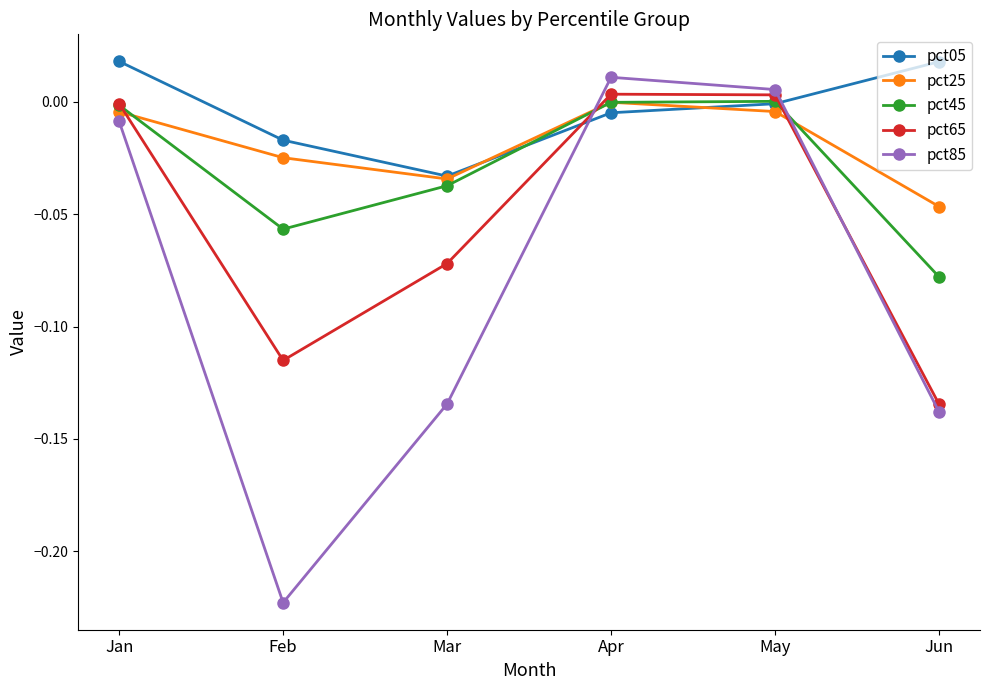

The value of pct65 at Jan is -0.0. True or false?

True